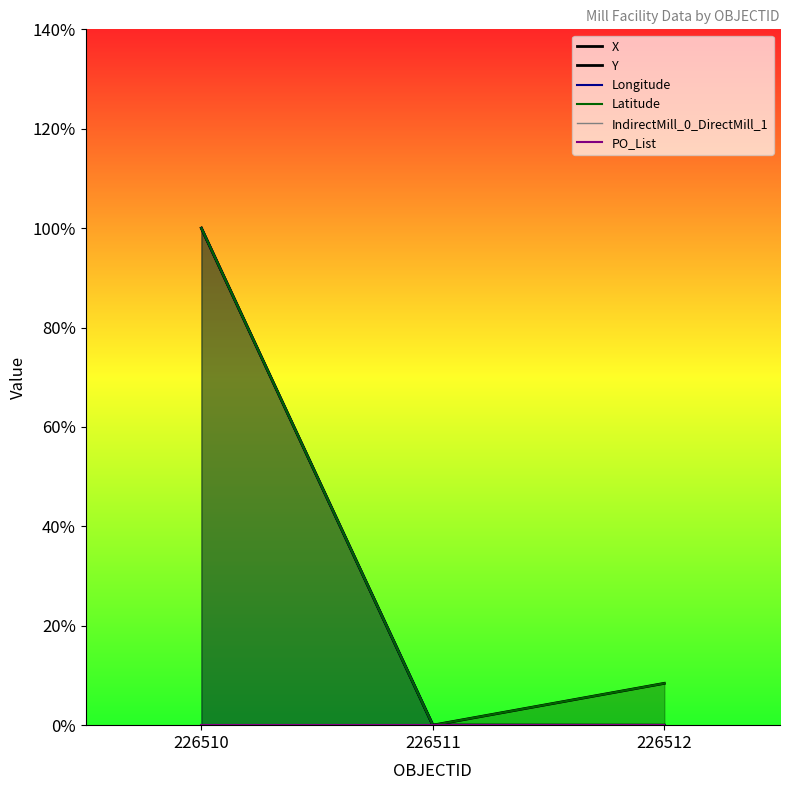

Count the number of categories in the chart.

3